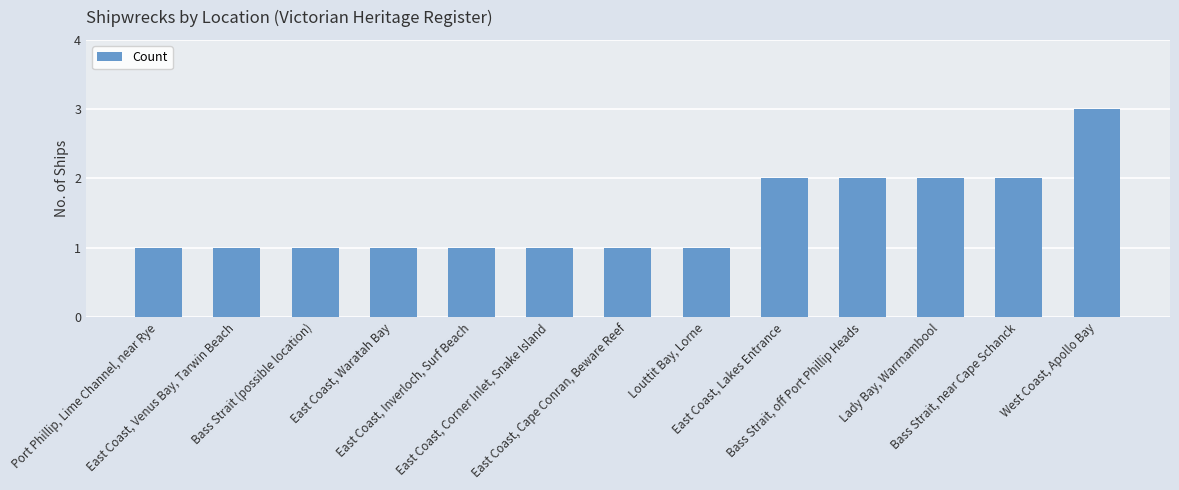

The chart shows a value of 1 at Lady Bay, Warrnambool. True or false?

False